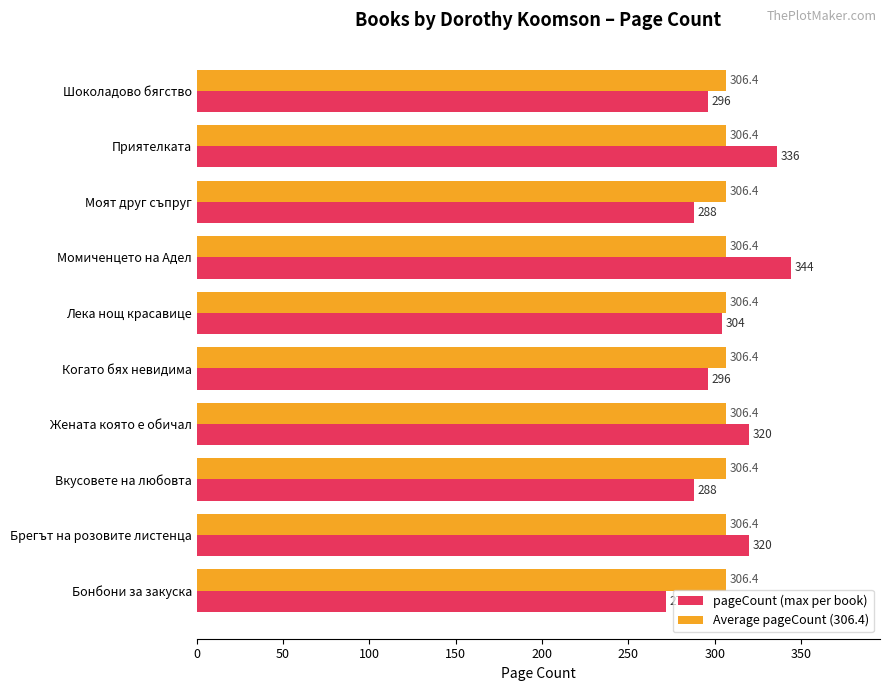

What is the maximum value for pageCount (max per book)?

344.0